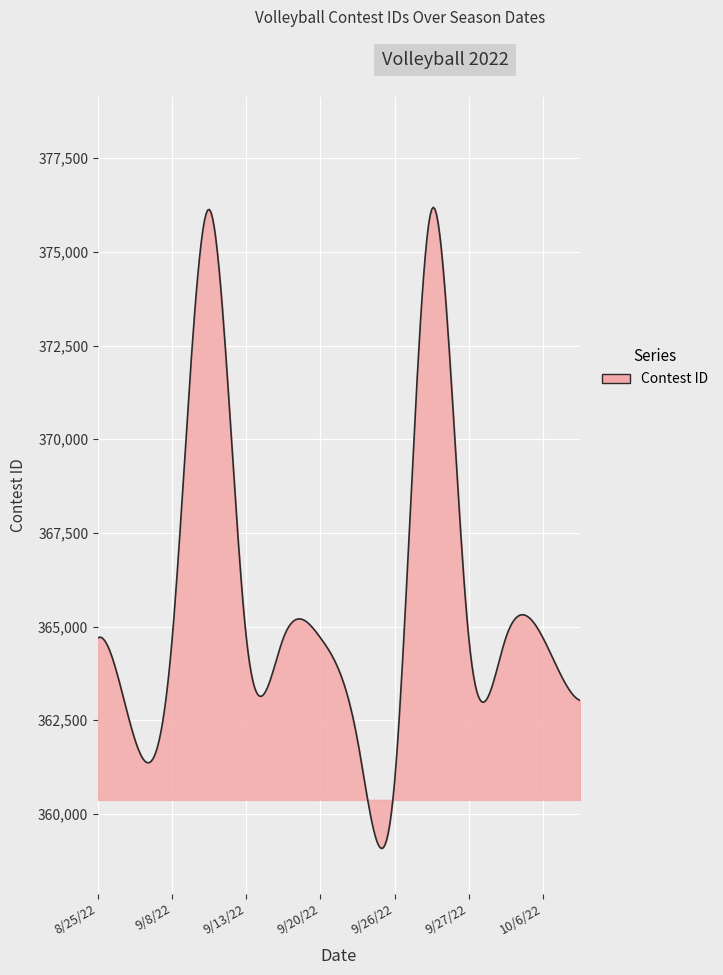

What is the minimum value shown in the chart?

359077.2